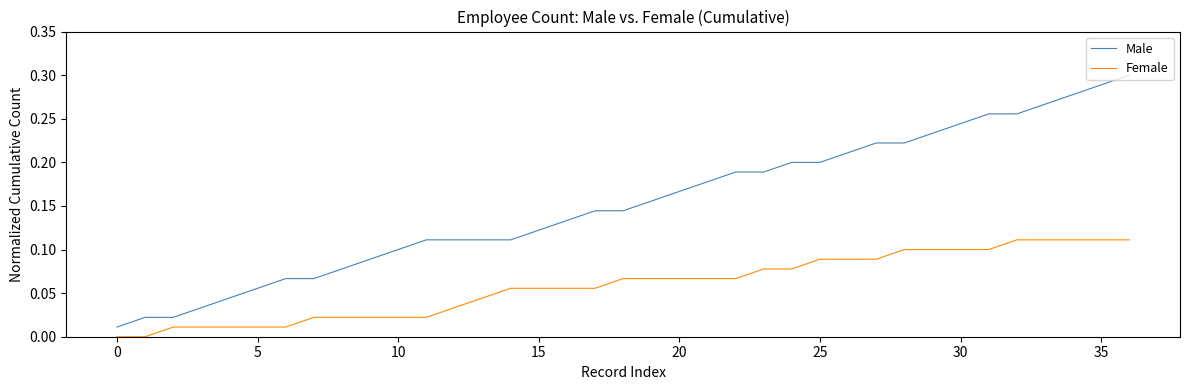

How many lines are shown in the chart?

2